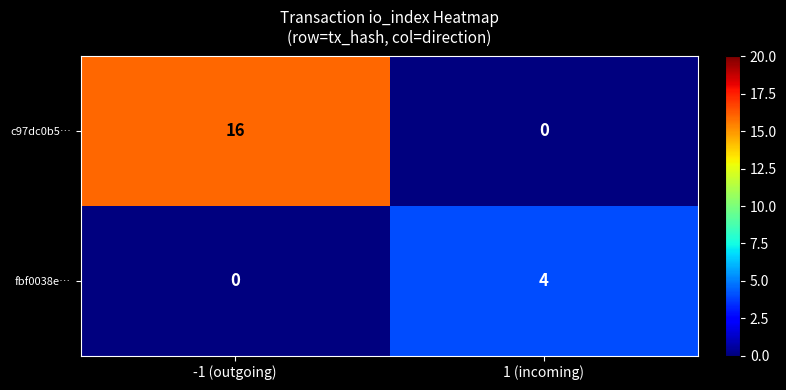

How many categories are shown in the chart?

2